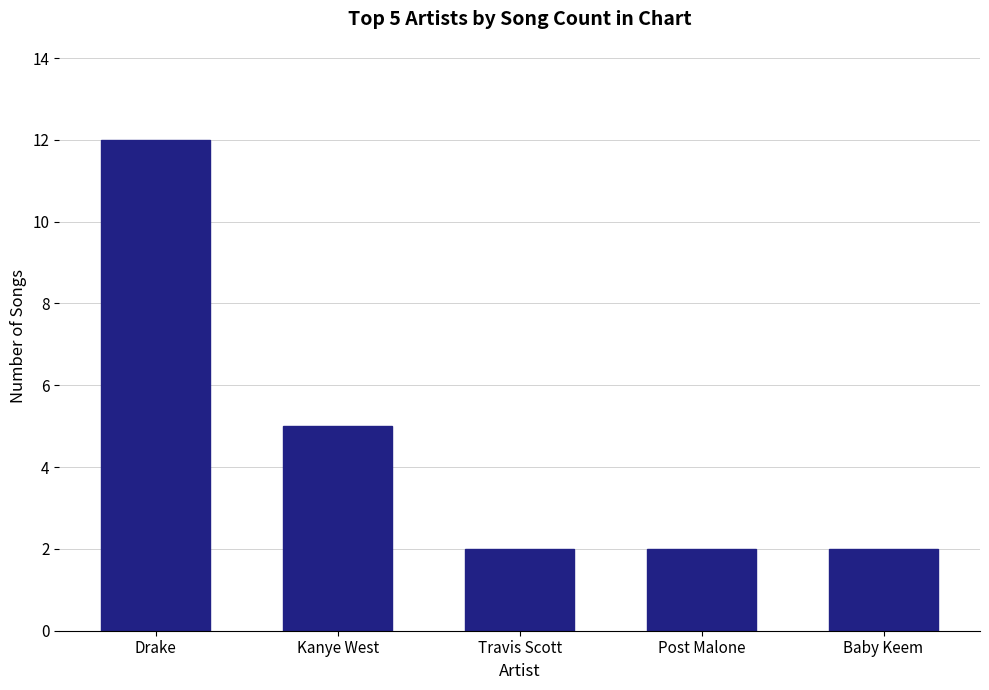

What is the minimum value shown in the chart?

2